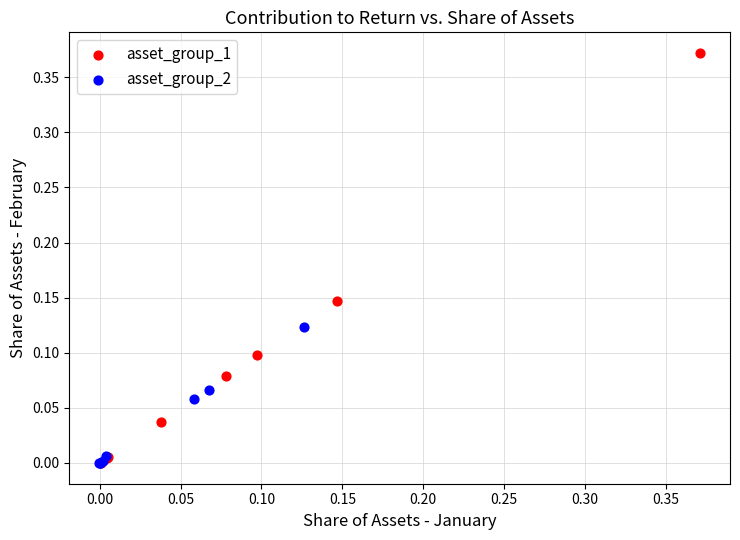

Which series contains the highest Y value?

asset_group_1